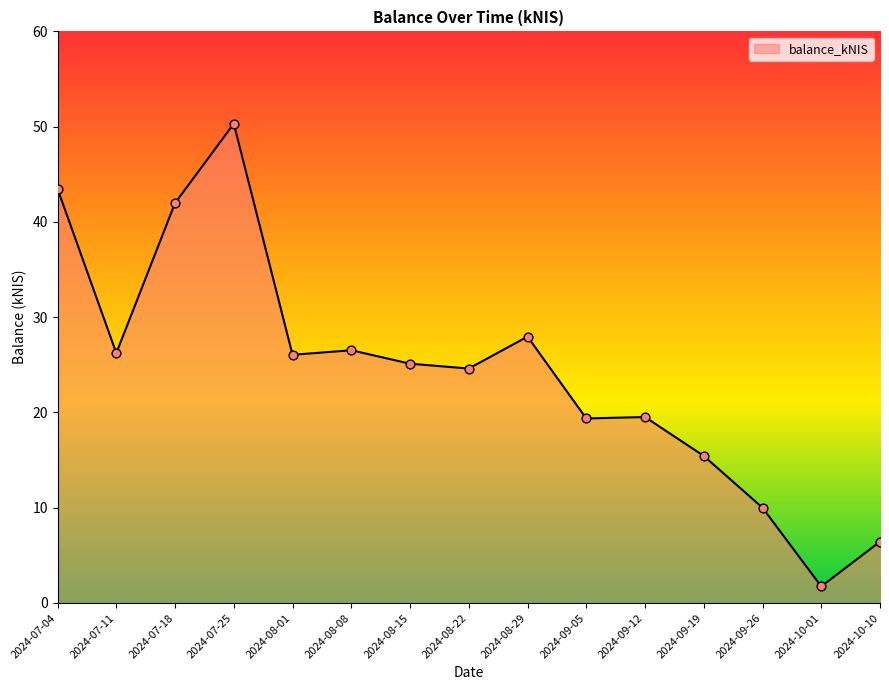

Between 2024-07-04 and 2024-09-05, which is larger?

2024-07-04